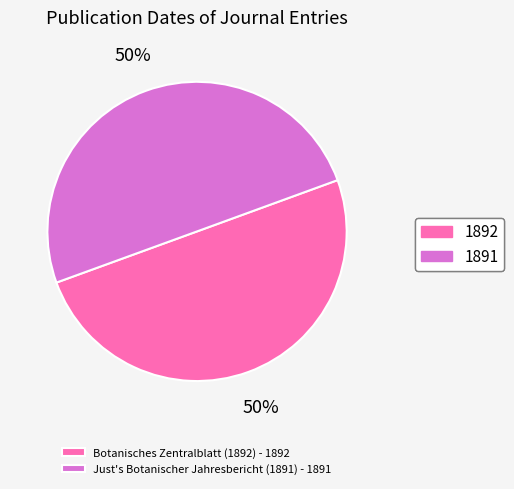

To the nearest percent, what is the average slice percentage?

50%